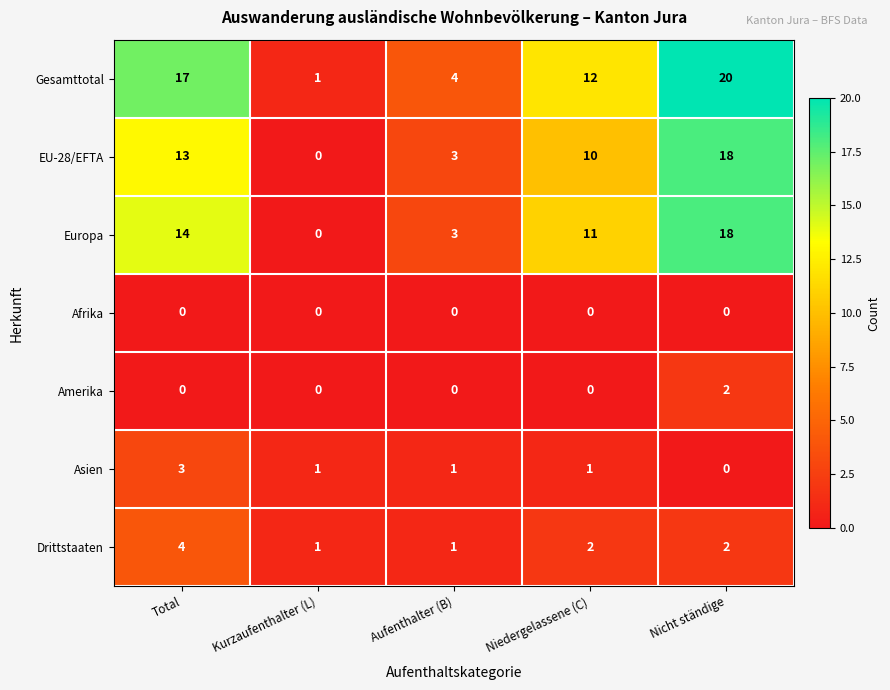

Where does the Europa series first go above 11?

Total